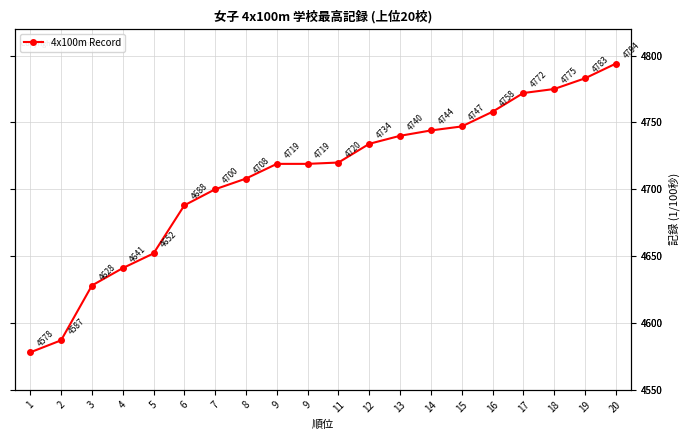

Reading right to left, transcribe all the data shown in this chart.

20=4794	19=4783	18=4775	17=4772	16=4758	15=4747	14=4744	13=4740	12=4734	11=4720	9=4719	9=4719	8=4708	7=4700	6=4688	5=4652	4=4641	3=4628	2=4587	1=4578